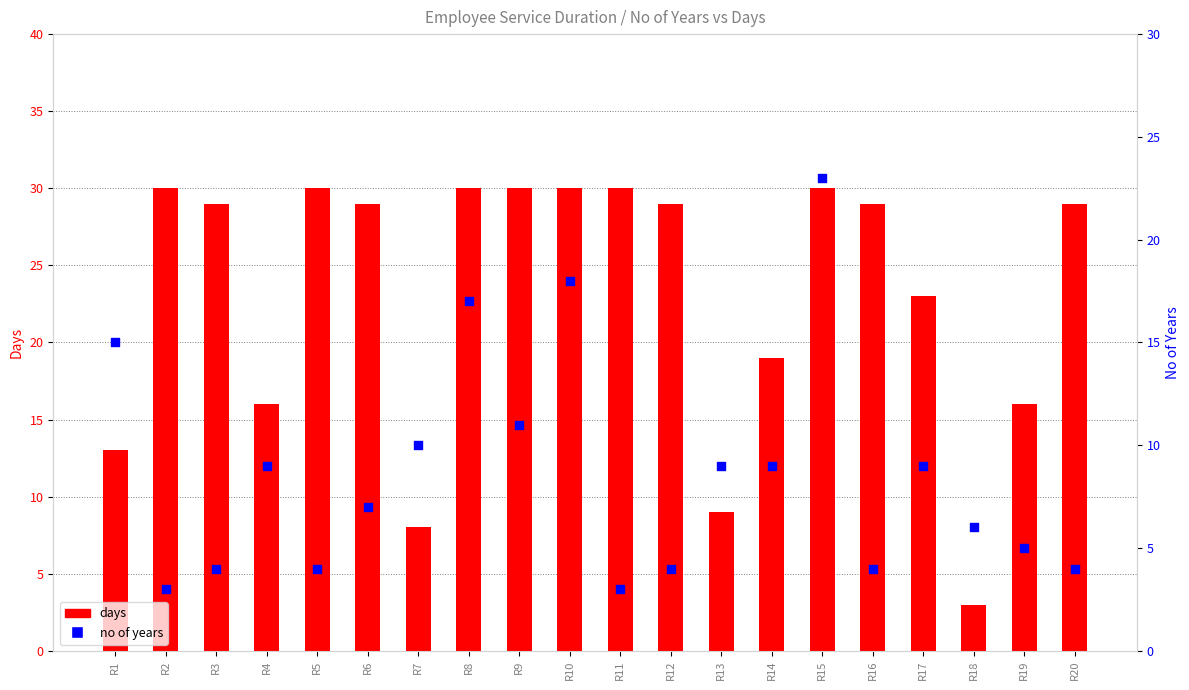

Which series contains the lowest Y value?

days